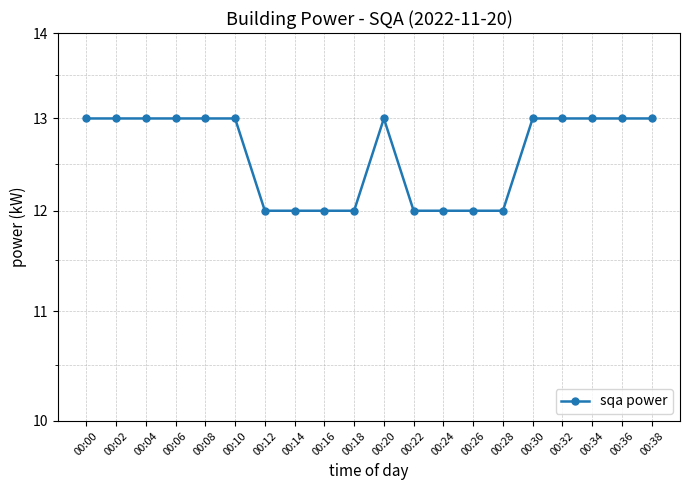

What is the sum of all values?

252